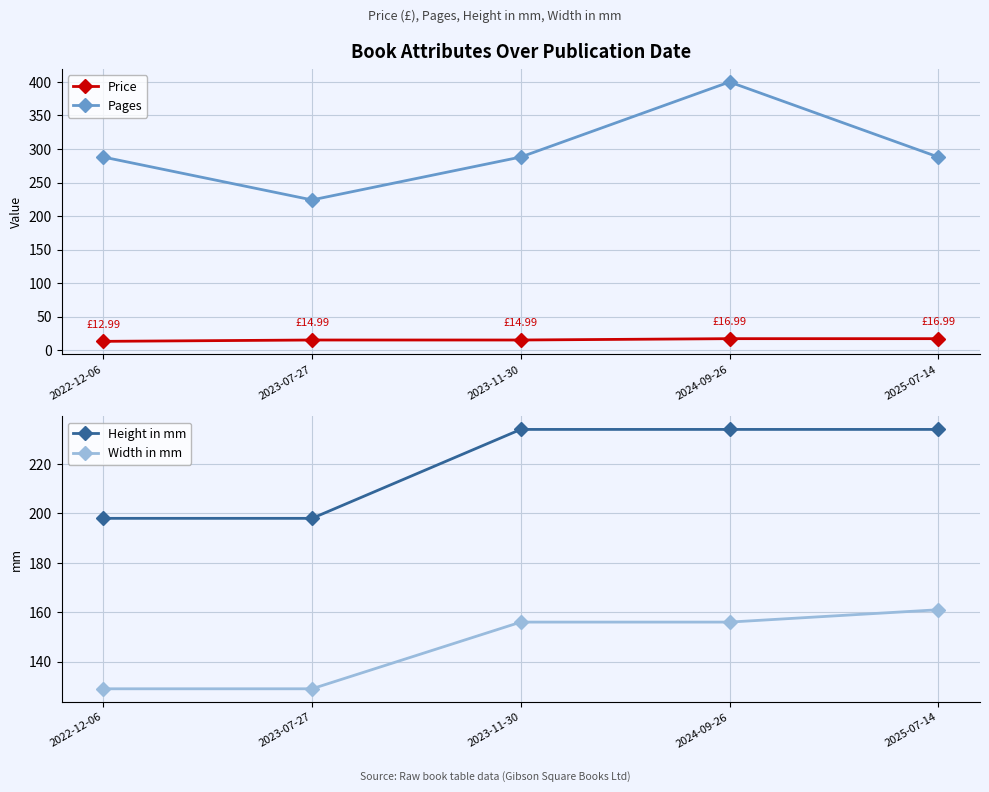

Rank the series by their maximum value, from highest to lowest.

Pages, Height in mm, Width in mm, Price